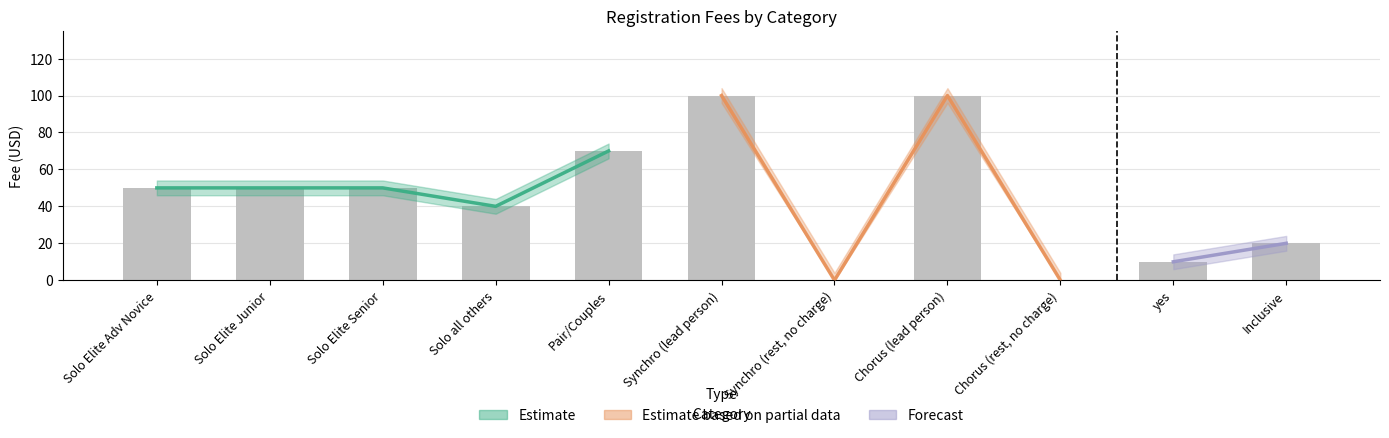

List the labels in order of value, smallest first.

Synchro (rest, no charge), Chorus (rest, no charge), yes, Inclusive, Solo all others, Solo Elite Adv Novice, Solo Elite Junior, Solo Elite Senior, Pair/Couples, Synchro (lead person), Chorus (lead person)